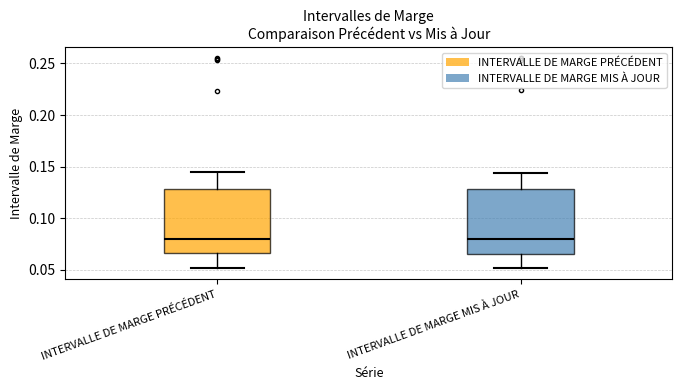

Reading left to right, read every box against the y-axis: the position of its median line, the range the box covers, and the ends of its whiskers. The values are not printed on the chart, so give them approximately, as read against the axis.

INTERVALLE DE MARGE PRÉCÉDENT: median 0.080, box 0.065 to 0.130, whiskers 0.050 to 0.145
INTERVALLE DE MARGE MIS À JOUR: median 0.080, box 0.065 to 0.130, whiskers 0.050 to 0.145